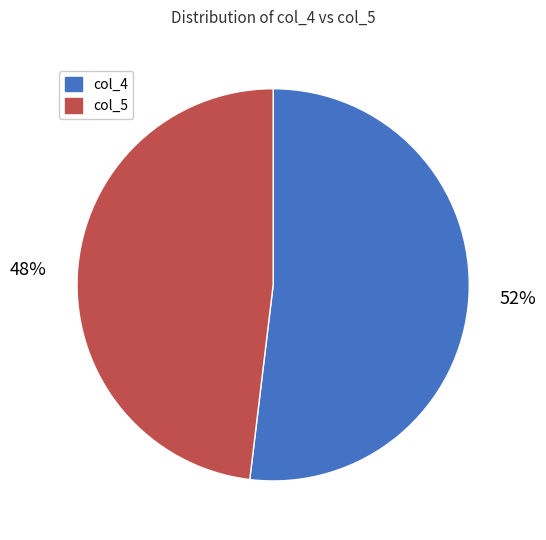

Combined, do col_5 and col_4 account for over 50%?

Yes